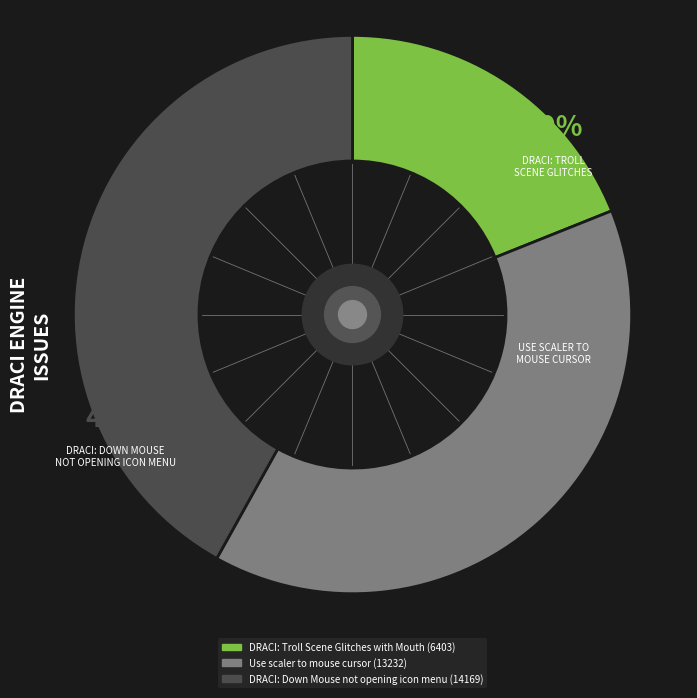

Is there any slice that represents more than half of the pie?

No